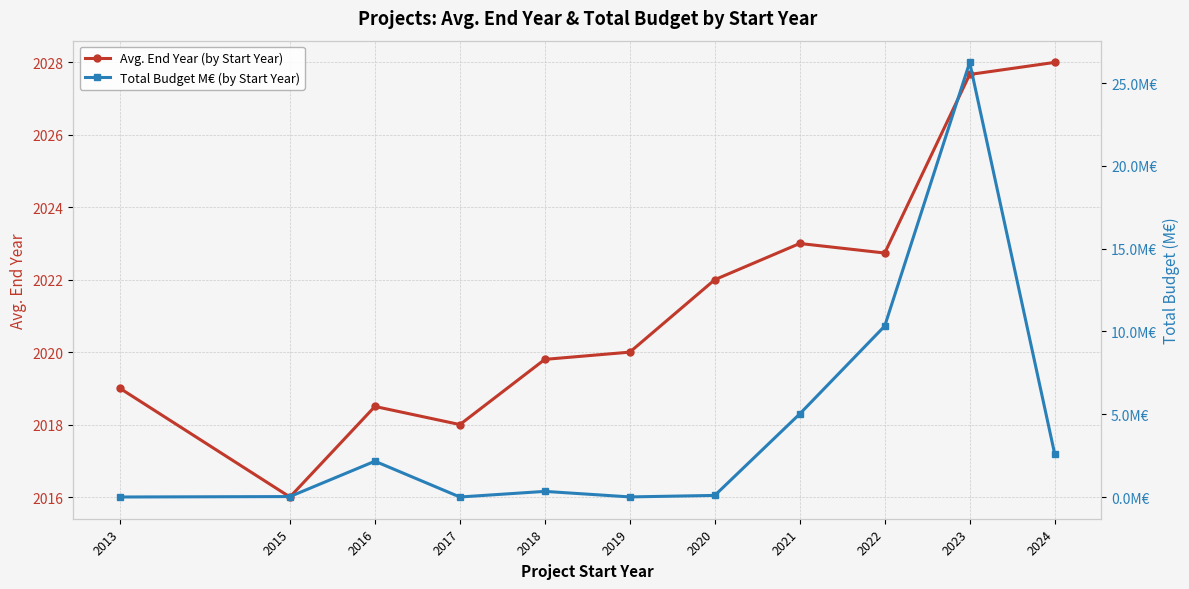

How many data points does each series have?

11